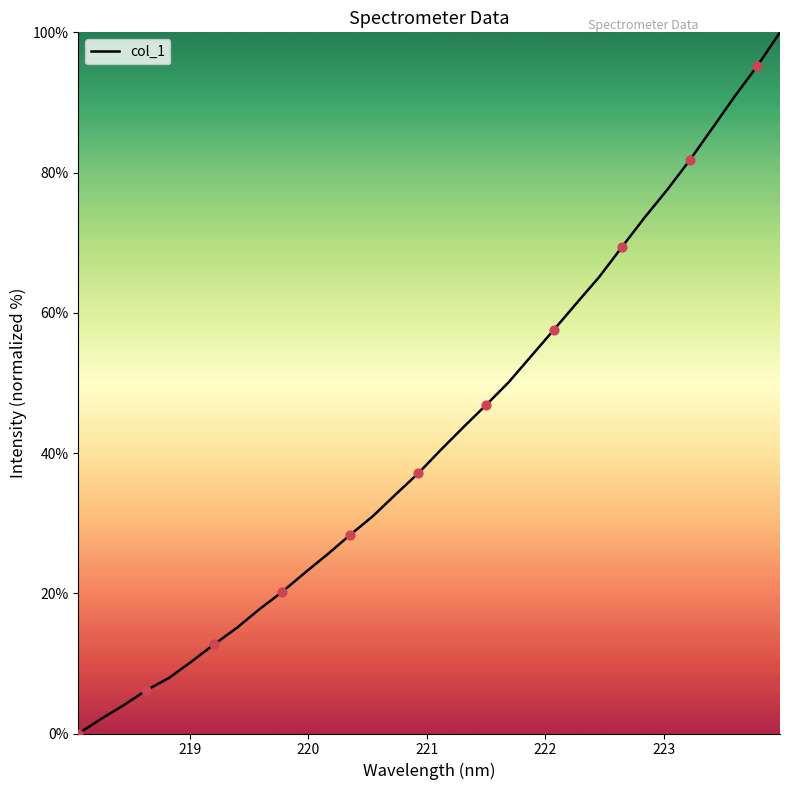

What is the difference between the maximum and minimum values?

100.0